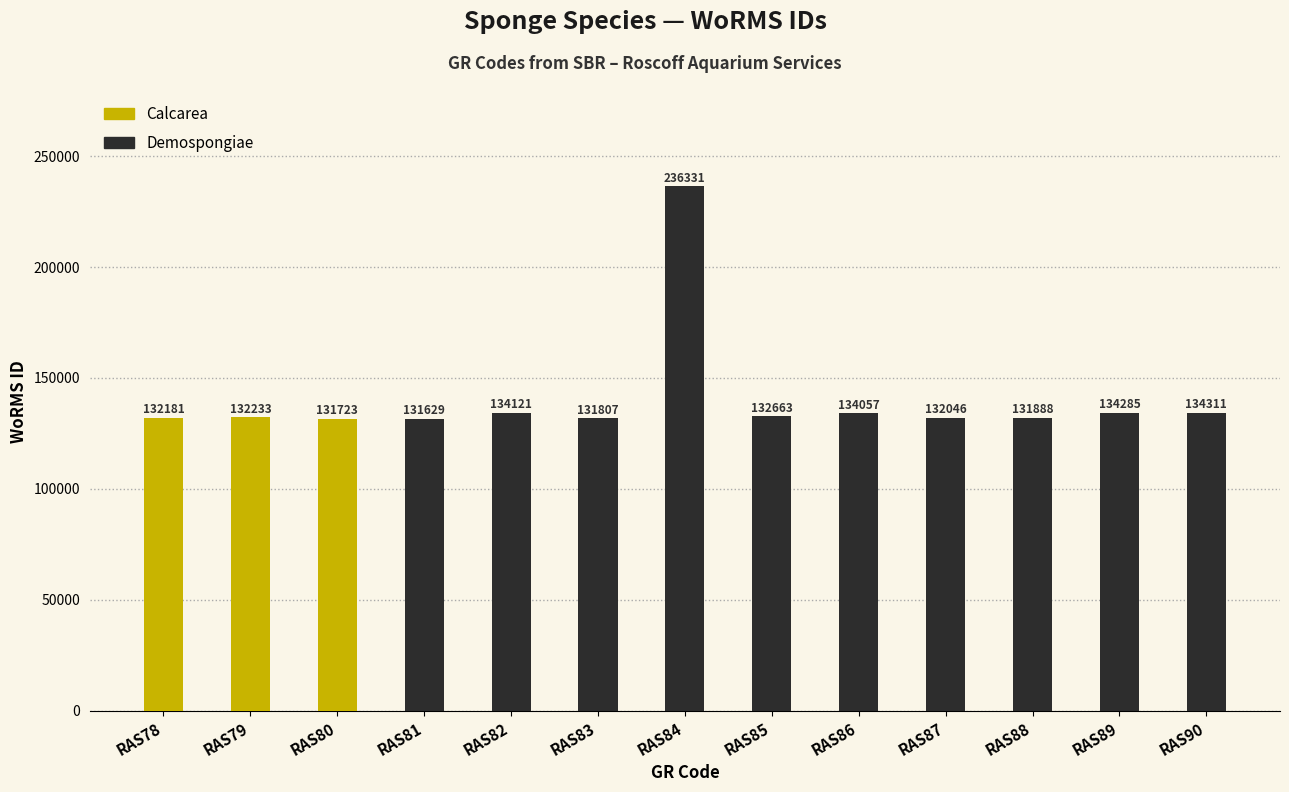

What is the total value across all series at RAS89?

134285